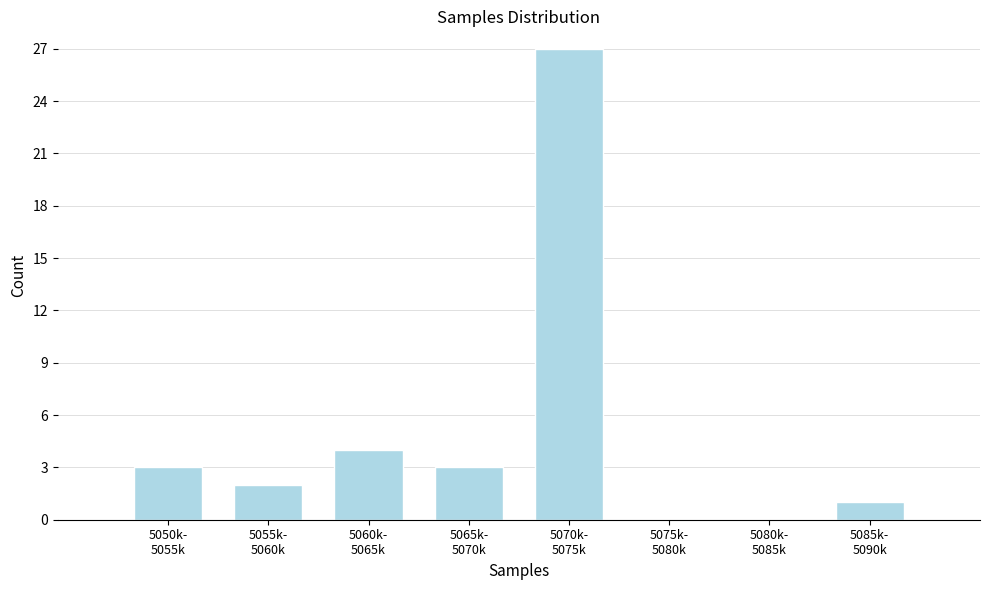

What is the maximum value shown in the chart?

27